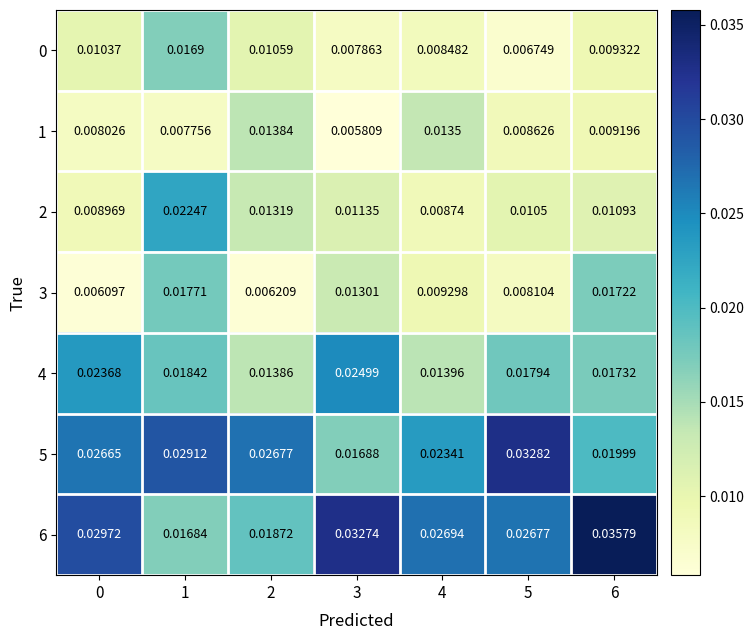

Is the value of 4 at 1 greater than the value of 1 at 1?

Yes